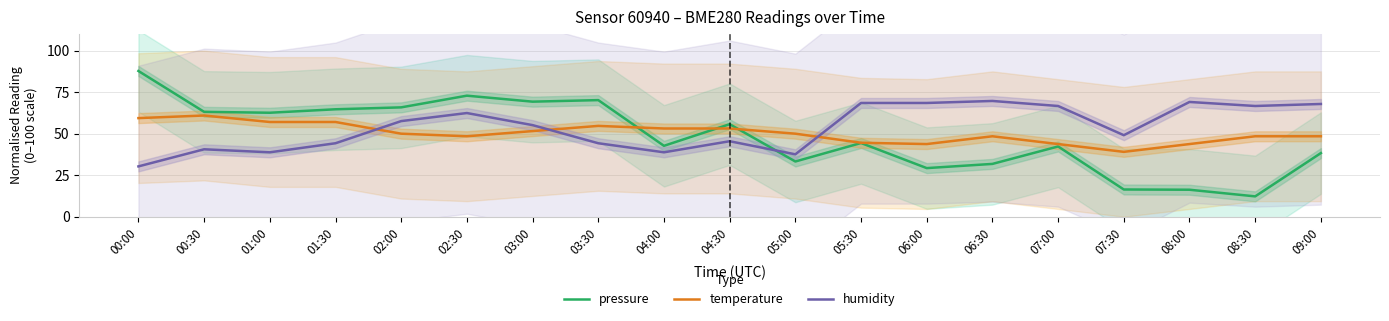

What is the lowest value of the humidity series?

30.3